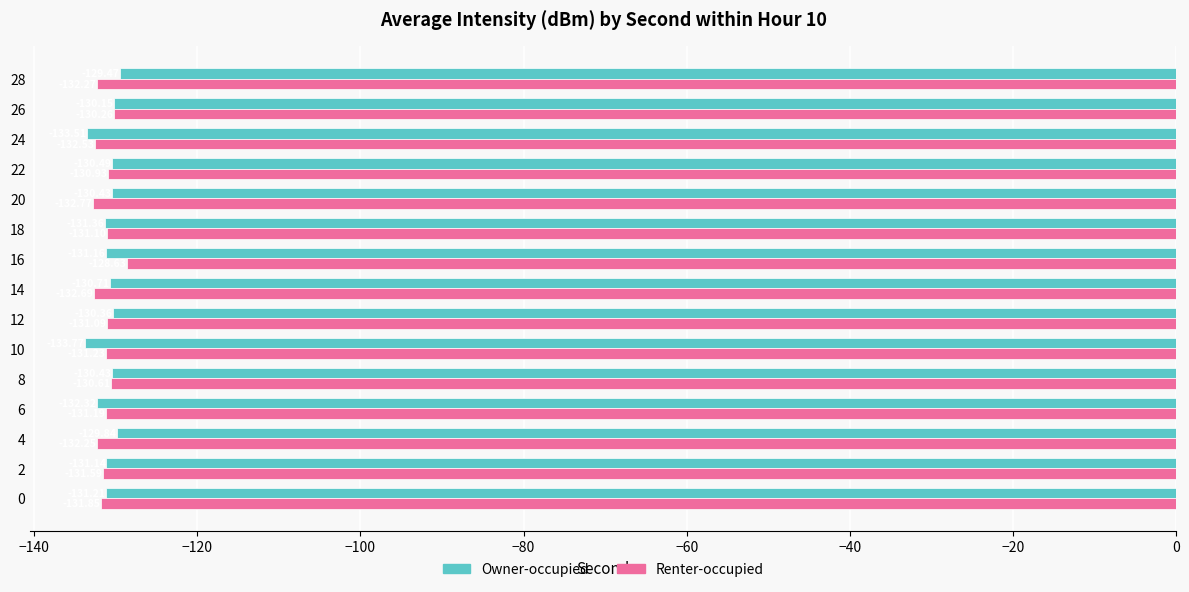

List the labels in order of Renter-occupied value, smallest first.

20, 14, 24, 28, 4, 0, 2, 10, 6, 18, 12, 22, 8, 26, 16